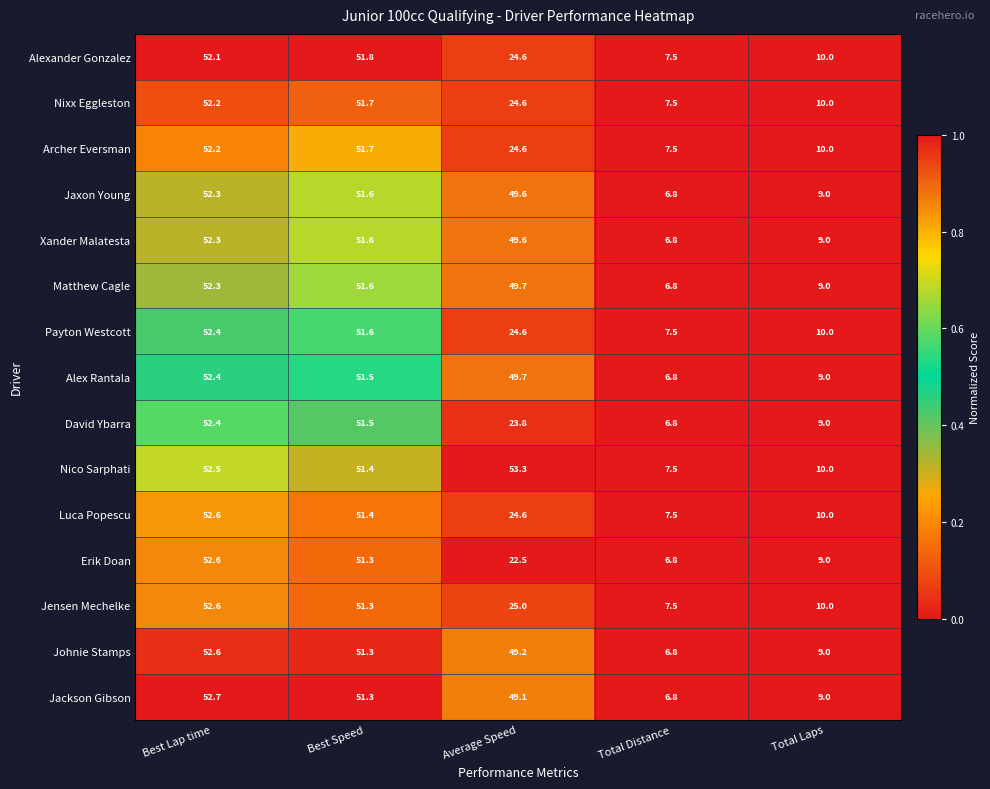

What is the total value across all series at Total Distance?

106.9